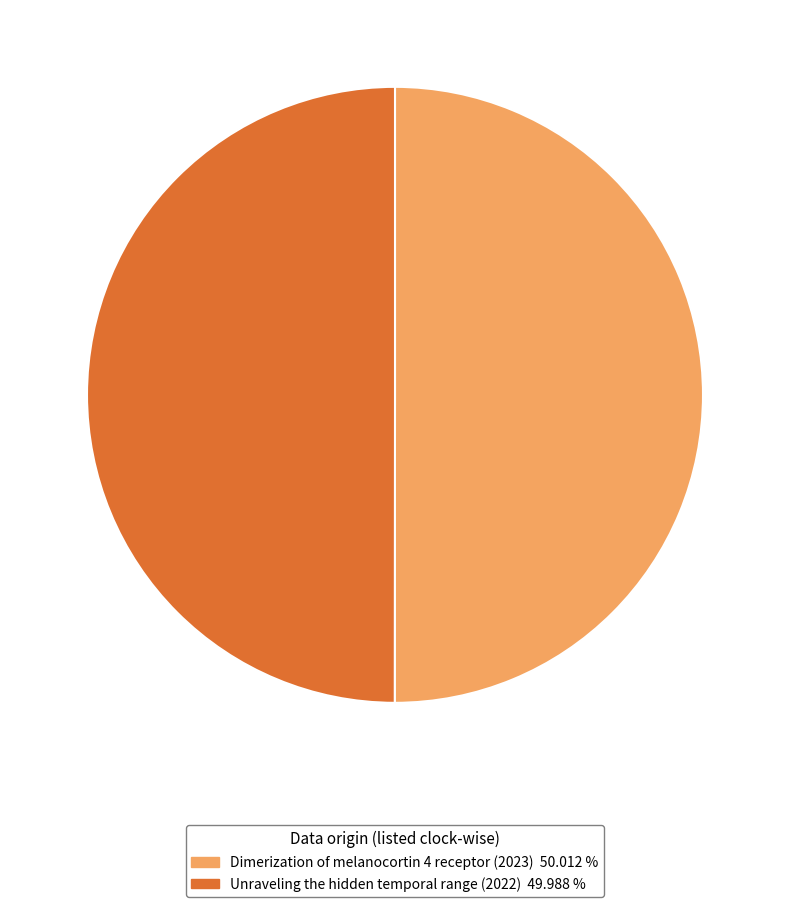

How many slices are in this pie chart?

2